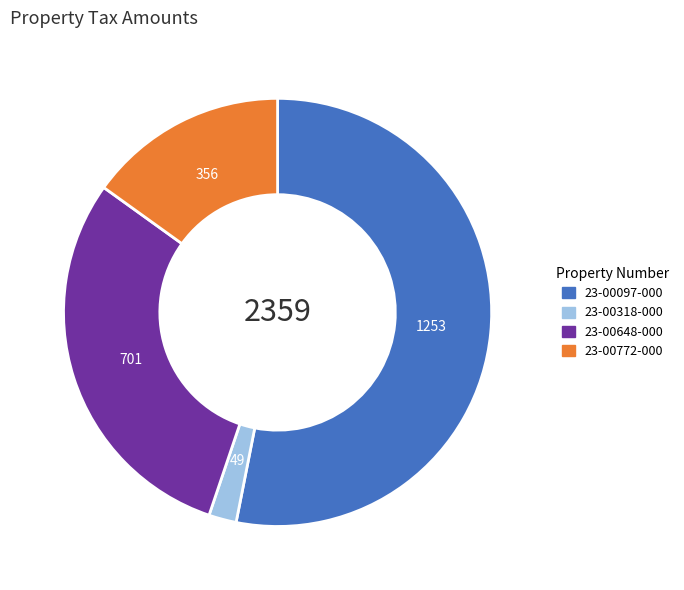

How many slices are in this pie chart?

4